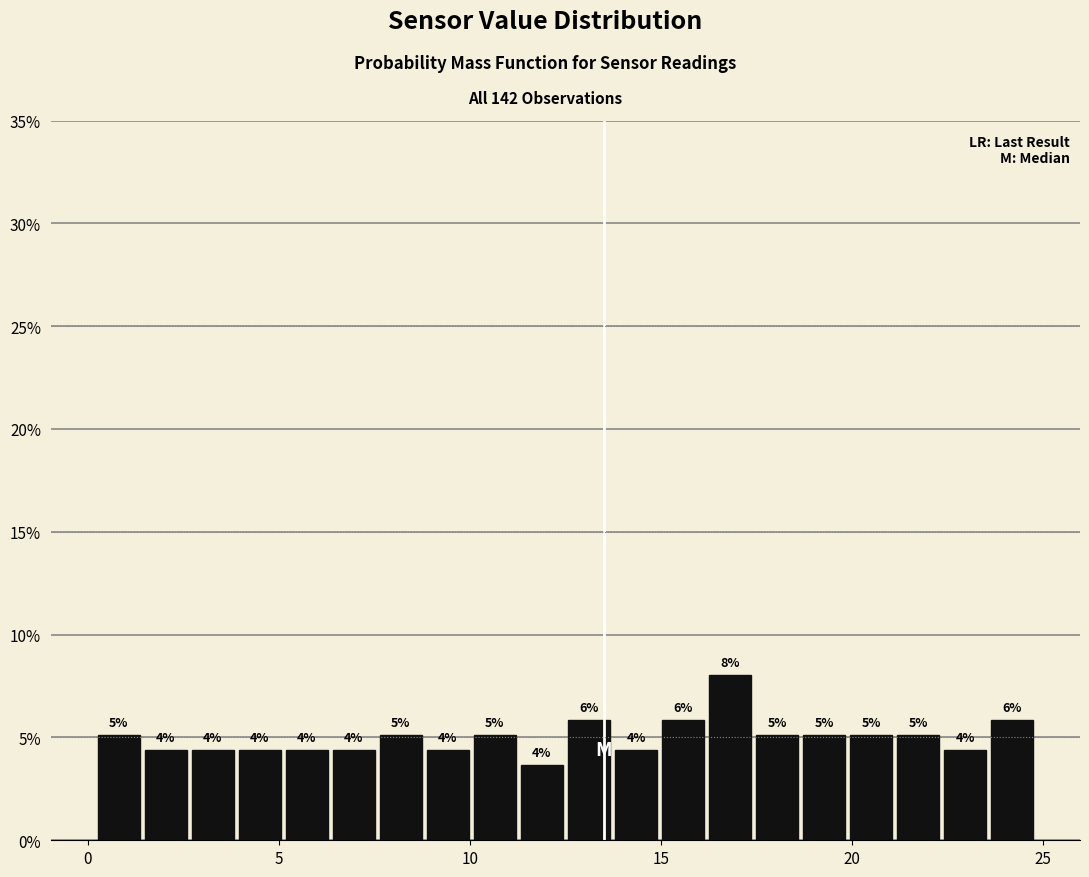

Around what value on the x-axis is the tallest bar? Give the approximate position of its centre, as read against the axis.

17.0